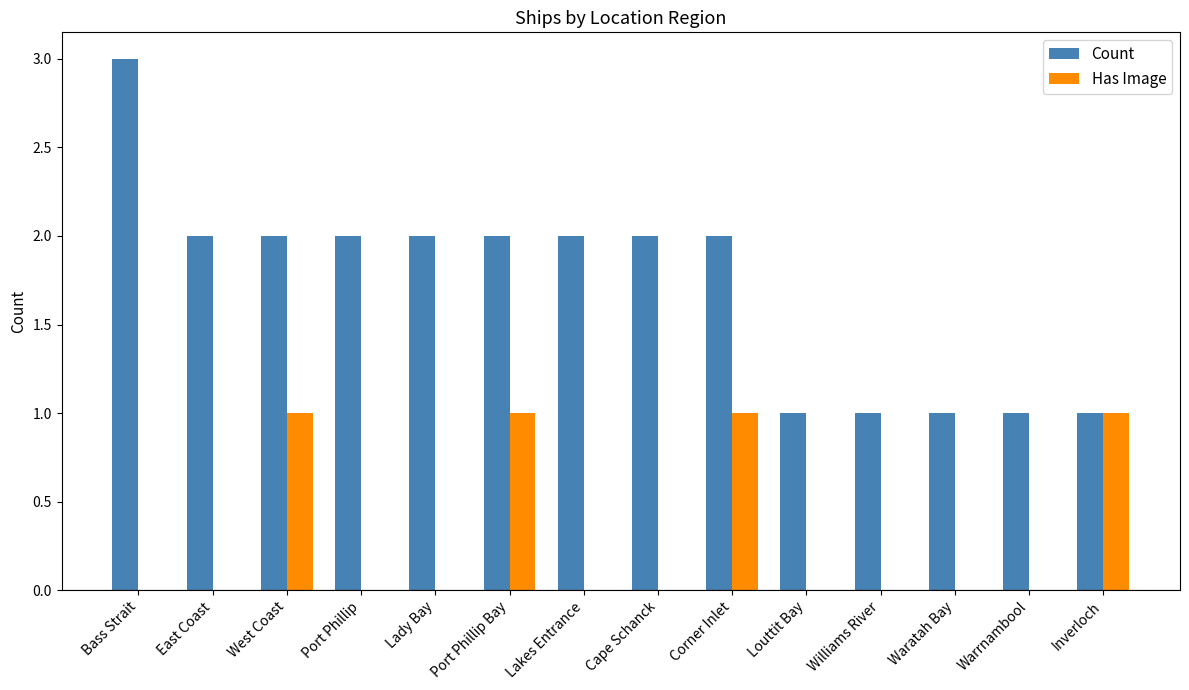

Is it true that Has Image equals 1 at Port Phillip Bay?

True